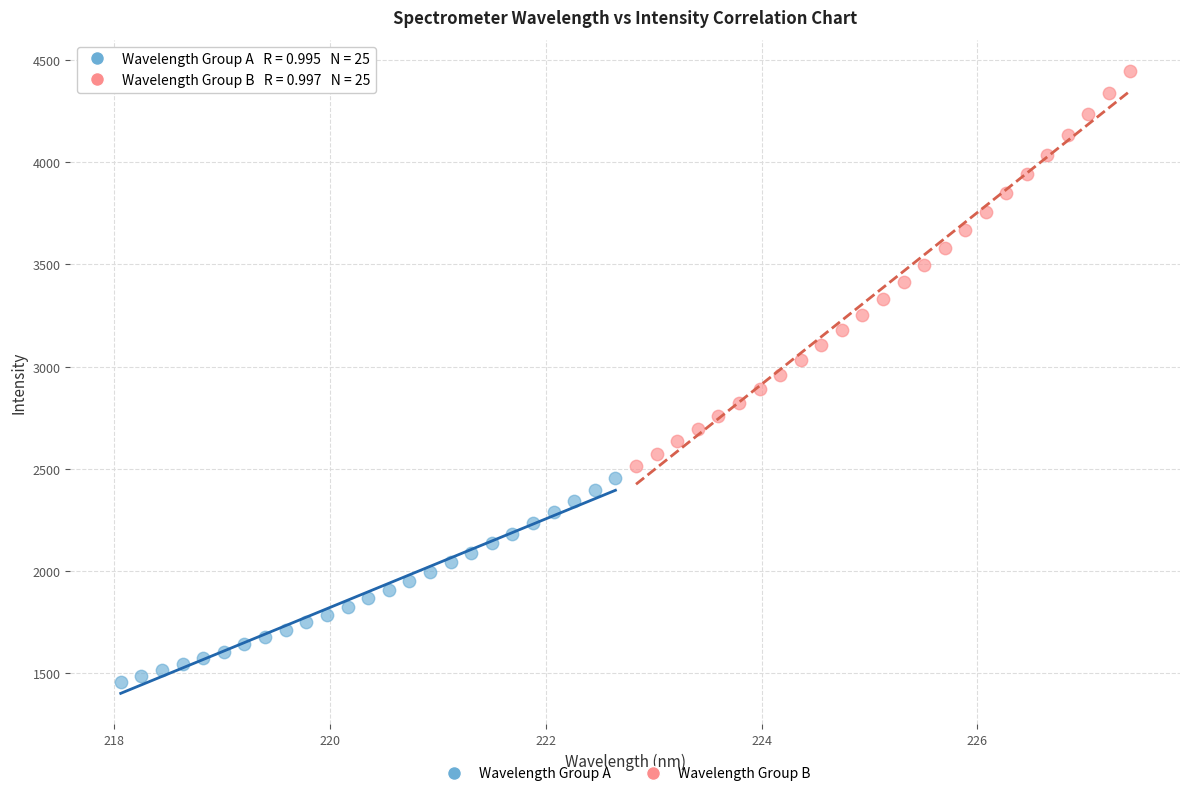

Which series contains the lowest Y value?

Wavelength Group A